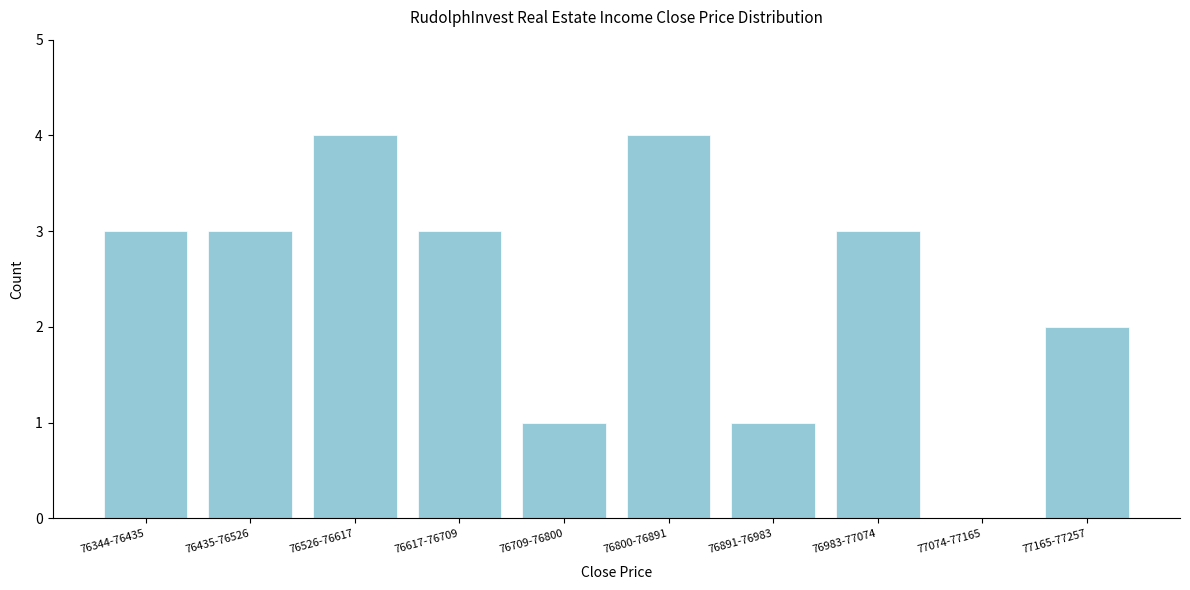

Reading left to right, what are all the values shown in this chart?

76344-76435=3	76435-76526=3	76526-76617=4	76617-76709=3	76709-76800=1	76800-76891=4	76891-76983=1	76983-77074=3	77074-77165=0	77165-77257=2